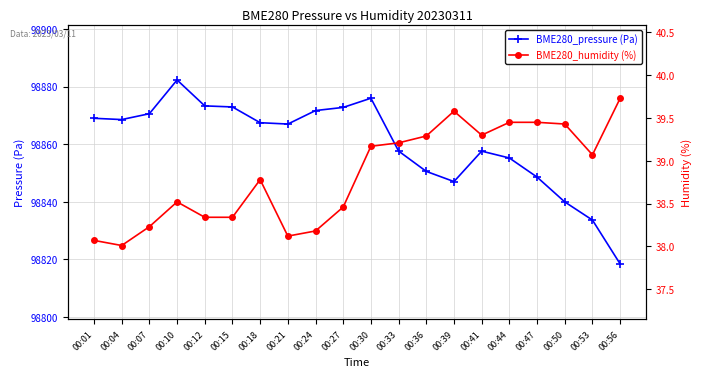

What is the smallest value displayed?

38.0